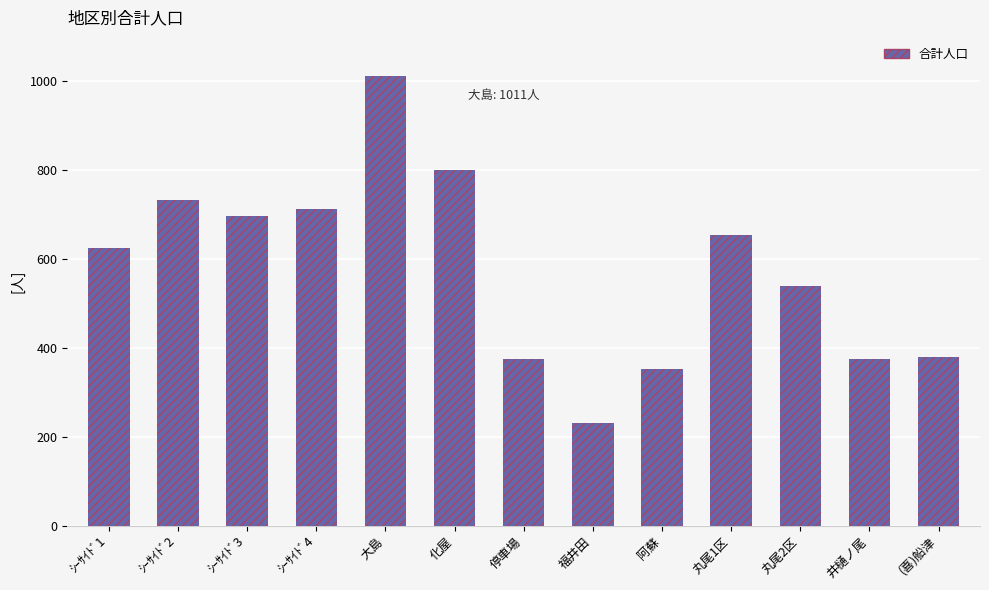

What is the ratio of the value at 阿蘇 to the value at 丸尾2区?

0.7